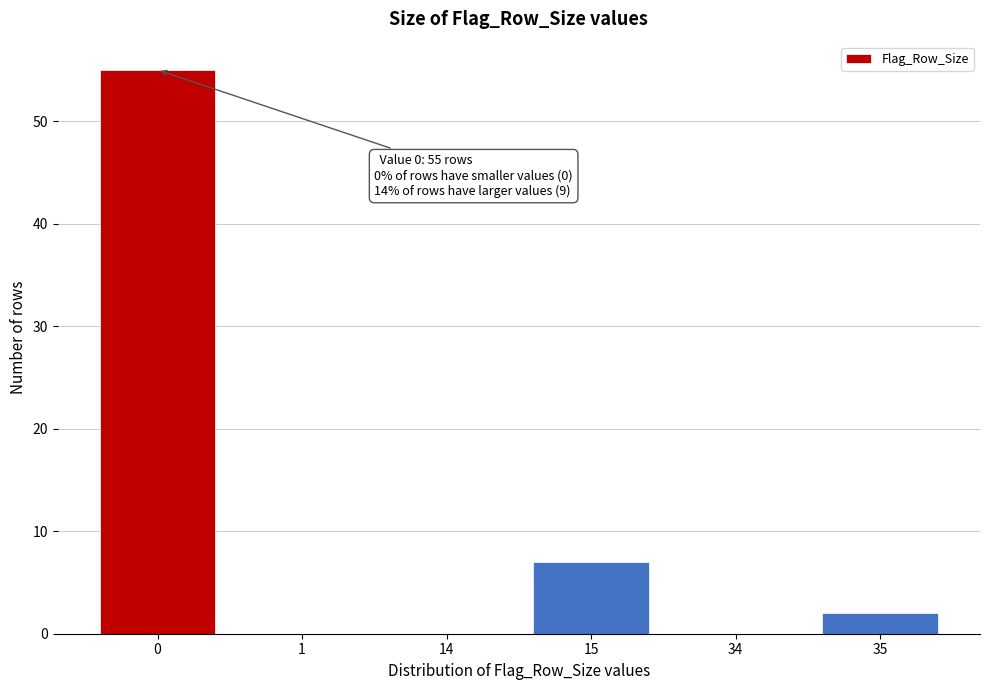

Reading left to right, what are all the values shown in this chart?

0=55	1=0	14=0	15=7	34=0	35=2